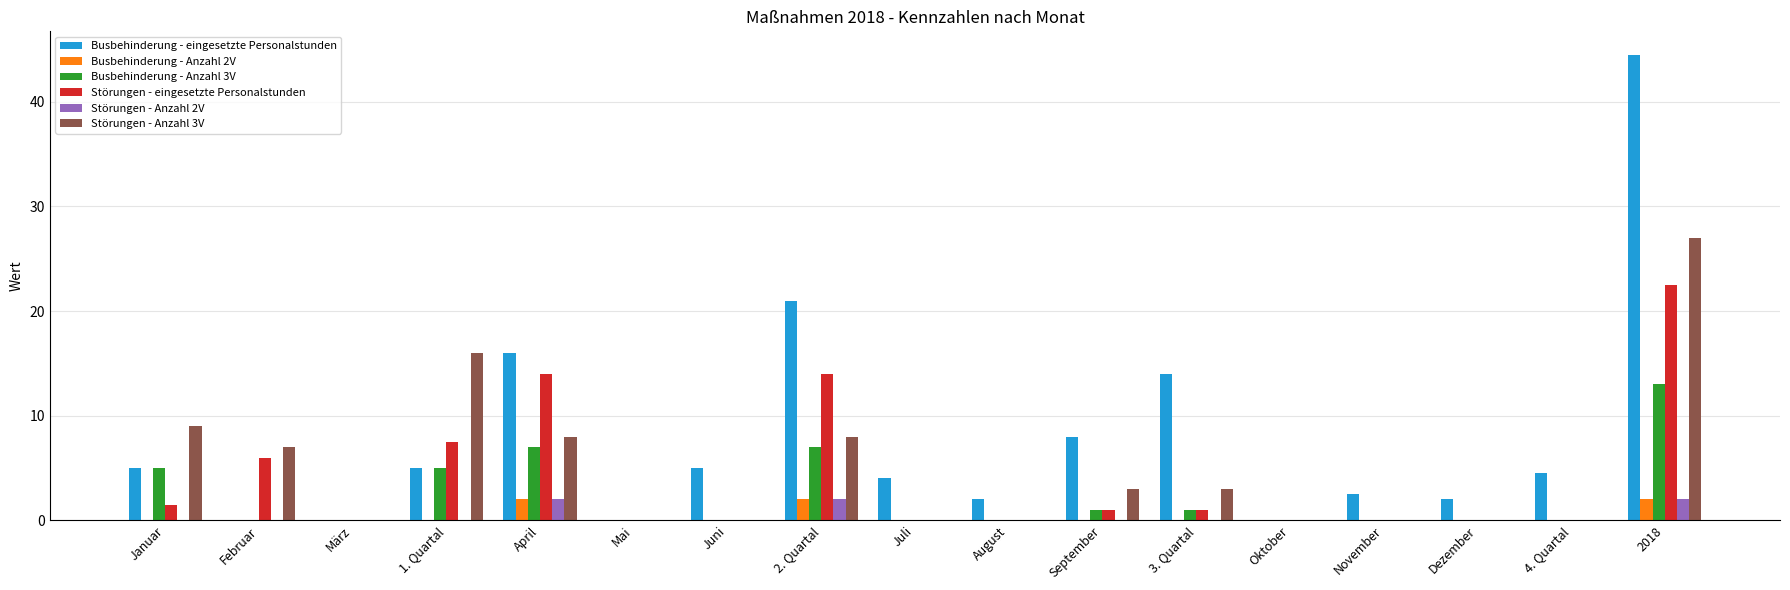

What is the sum of all Störungen - Anzahl 2V values?

6.0